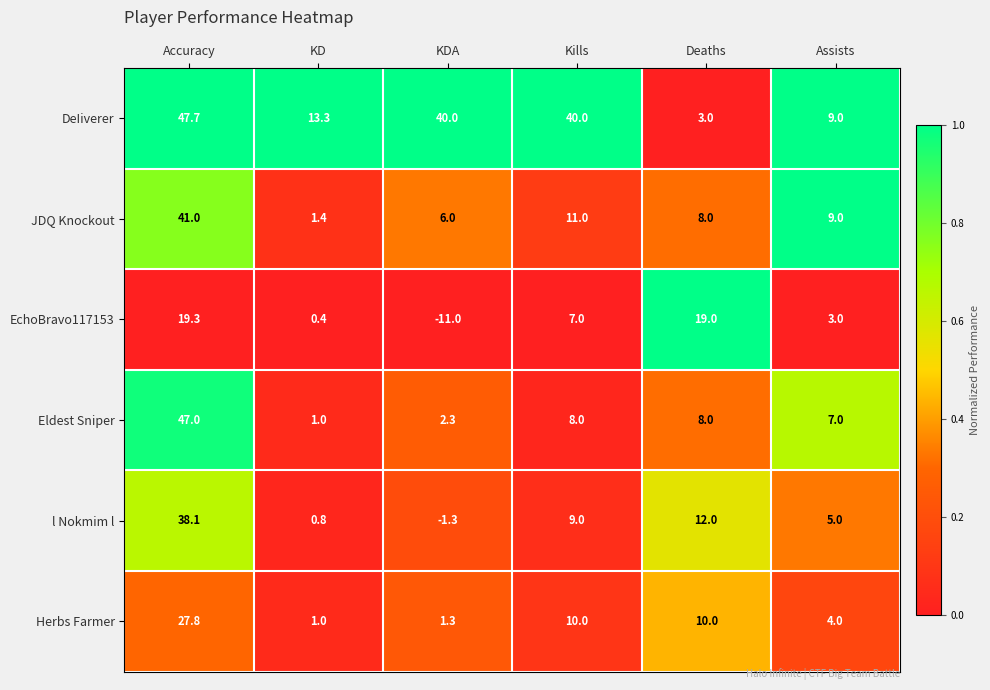

Which series has the widest spread of values?

Eldest Sniper